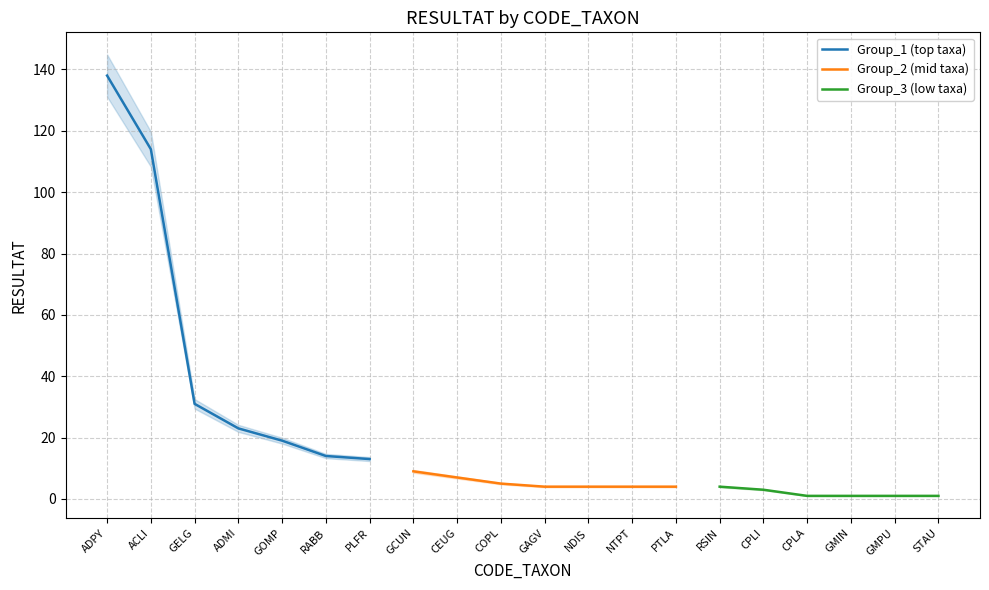

Which has a higher value, CPLI or GMPU?

CPLI